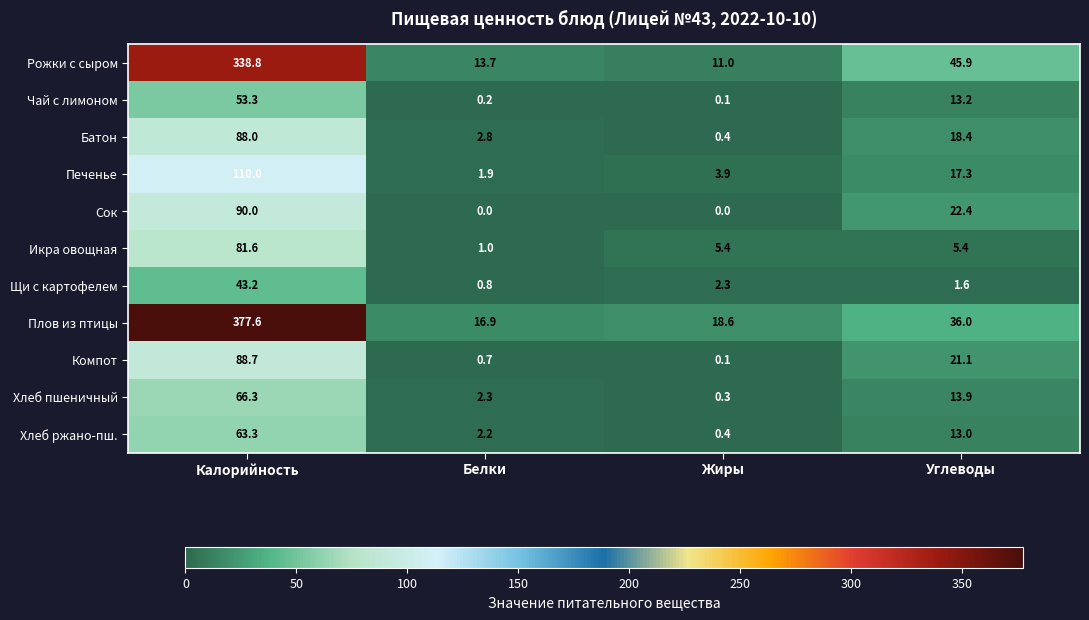

Which series has the largest total across all categories?

Плов из птицы